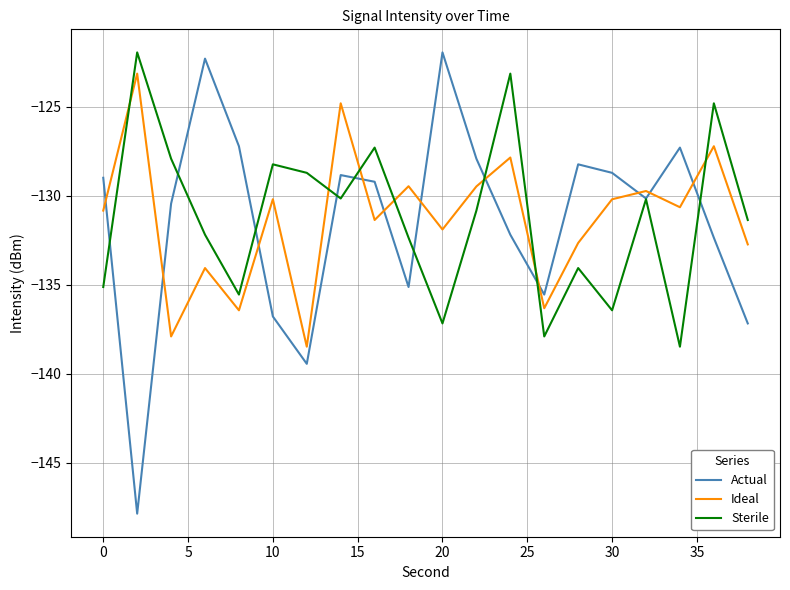

Which series has the widest spread of values?

Actual